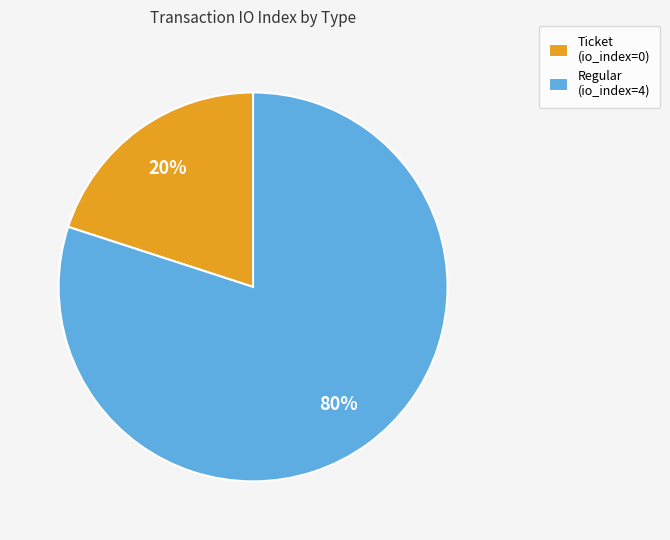

What percentage is the Regular (io_index=4) slice, to the nearest percent?

80%